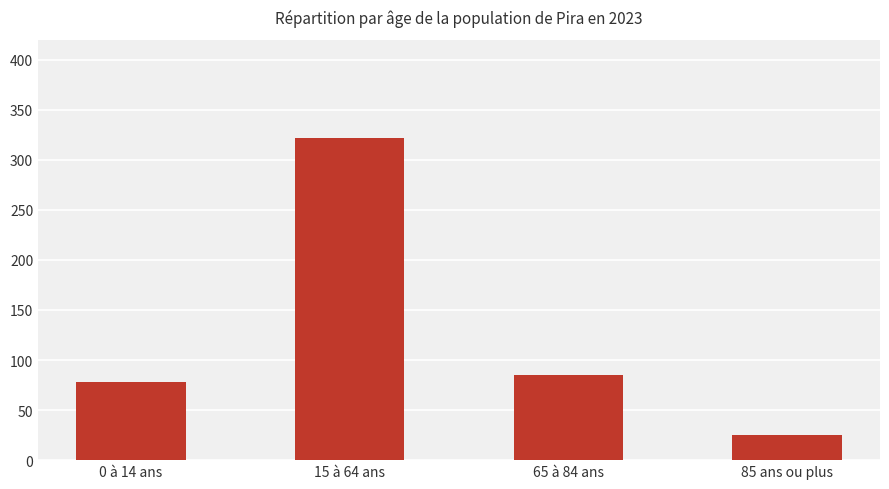

Between 65 à 84 ans and 15 à 64 ans, which is larger?

15 à 64 ans